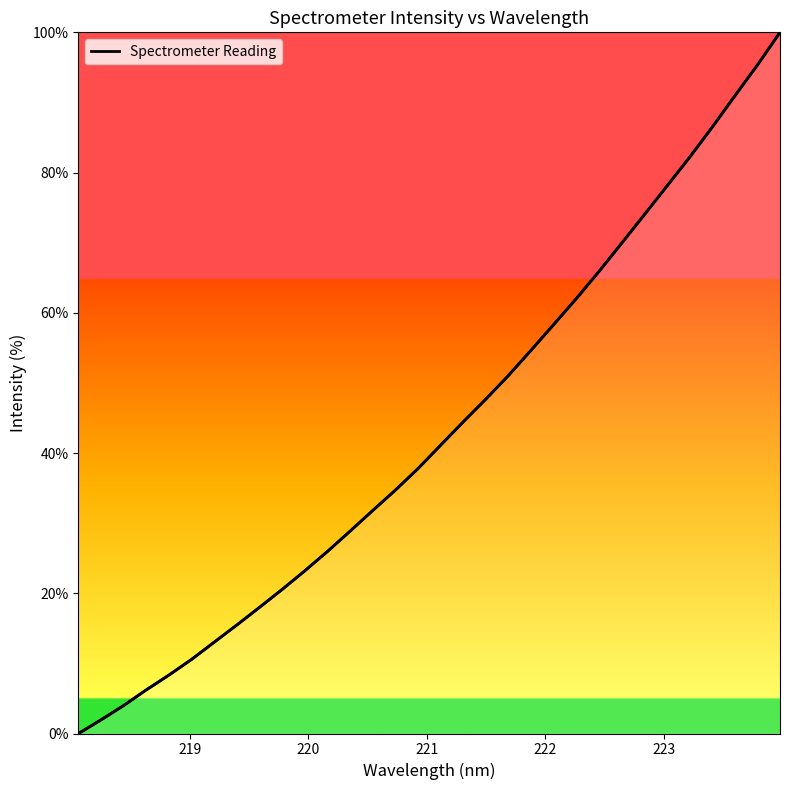

What is the maximum value shown in the chart?

100.0